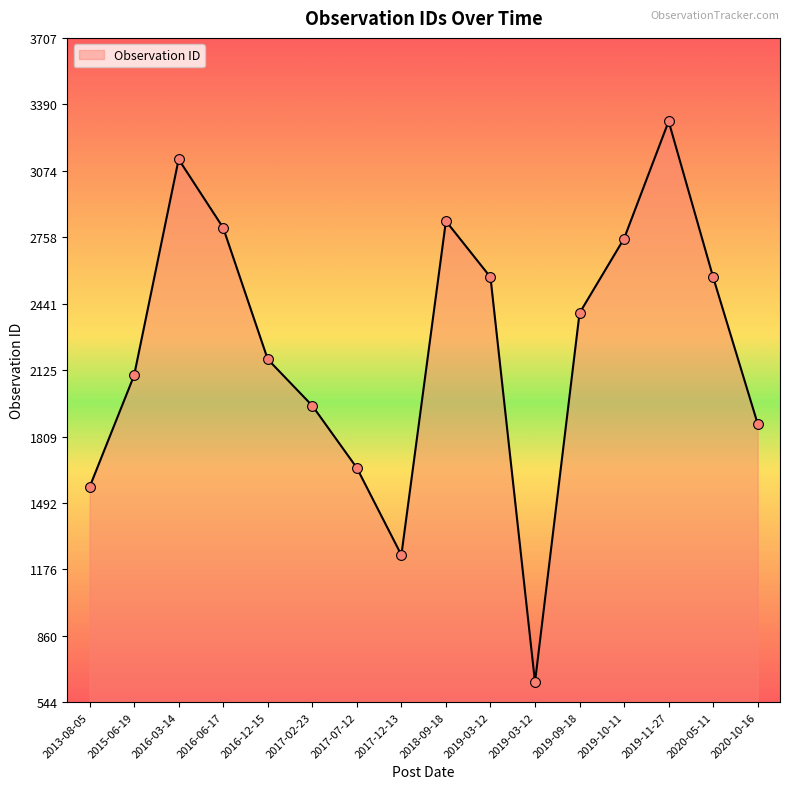

What is the change in value from 2017-12-13 to 2019-03-12?

+1323